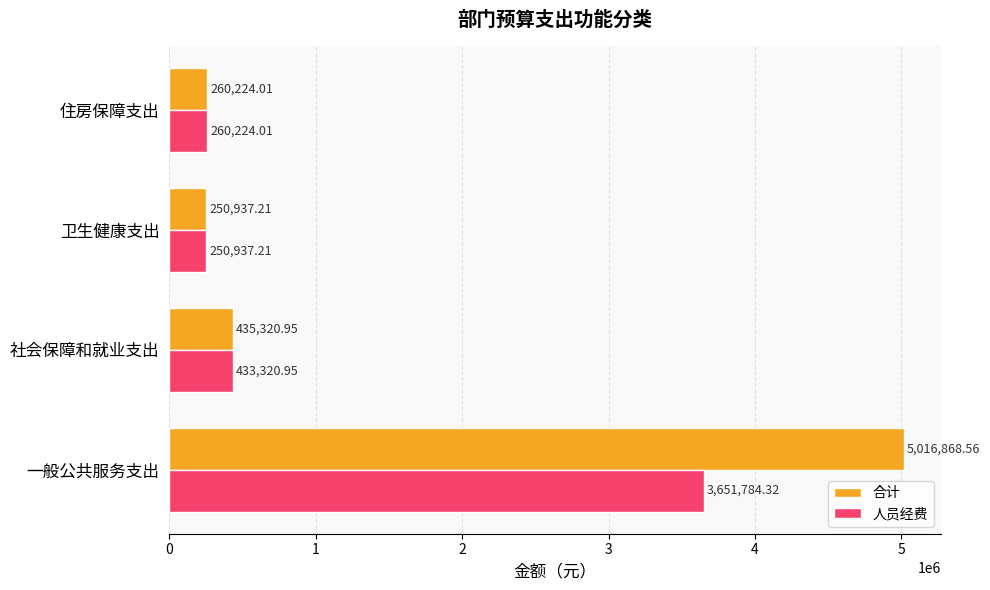

Which series has the widest spread of values?

合计